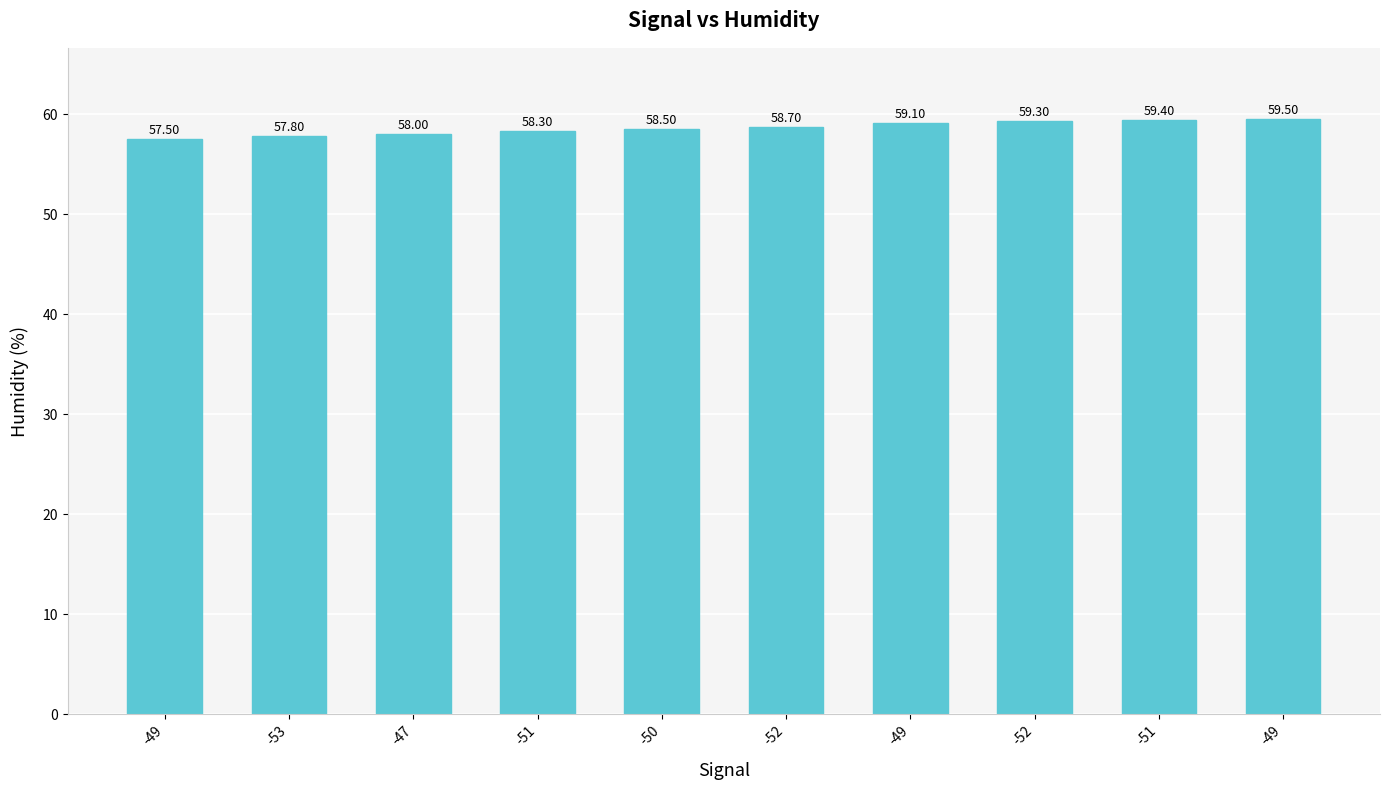

Are the bars horizontal?

No